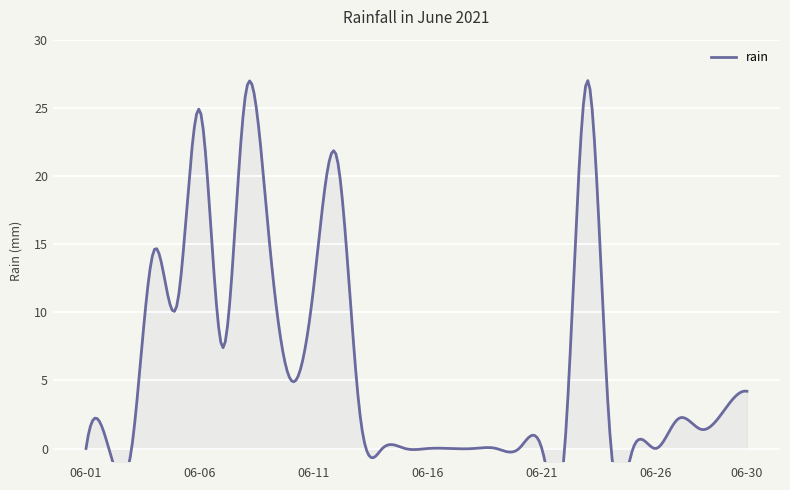

True or false: the data shows 4.4 at 2021-06-05.

False